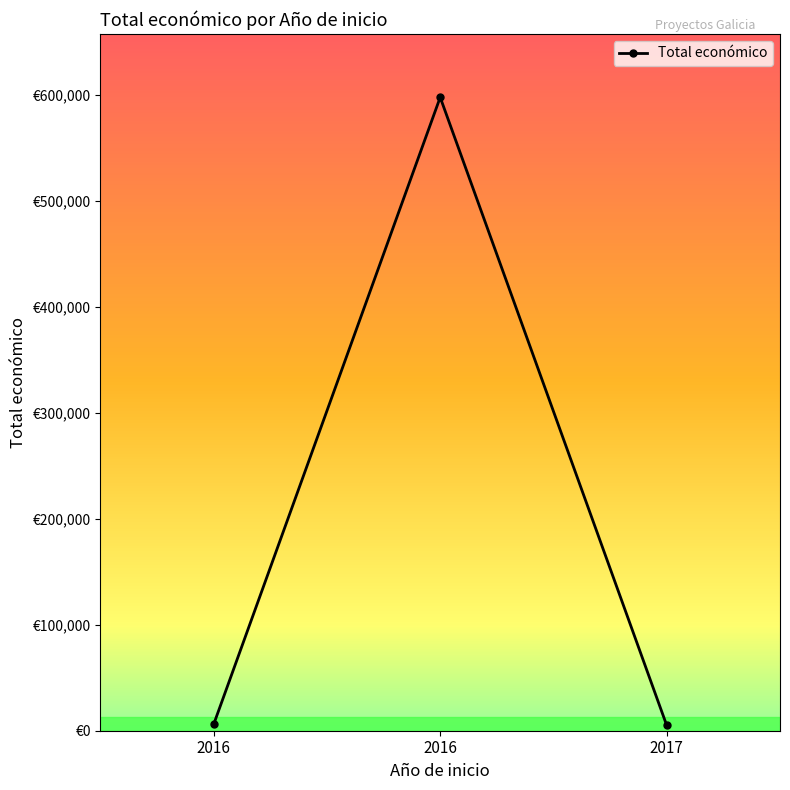

The chart shows a value of 10041 at 2016. True or false?

False